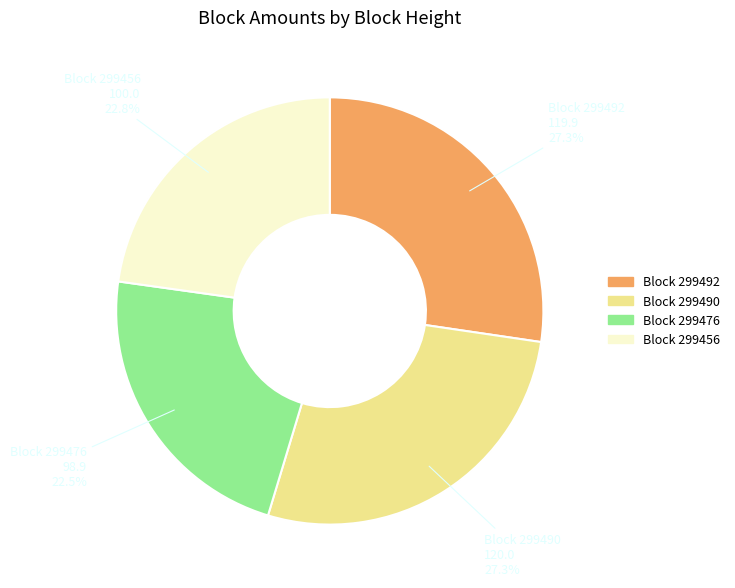

Between Block 299476 and Block 299490, which is larger?

Block 299490